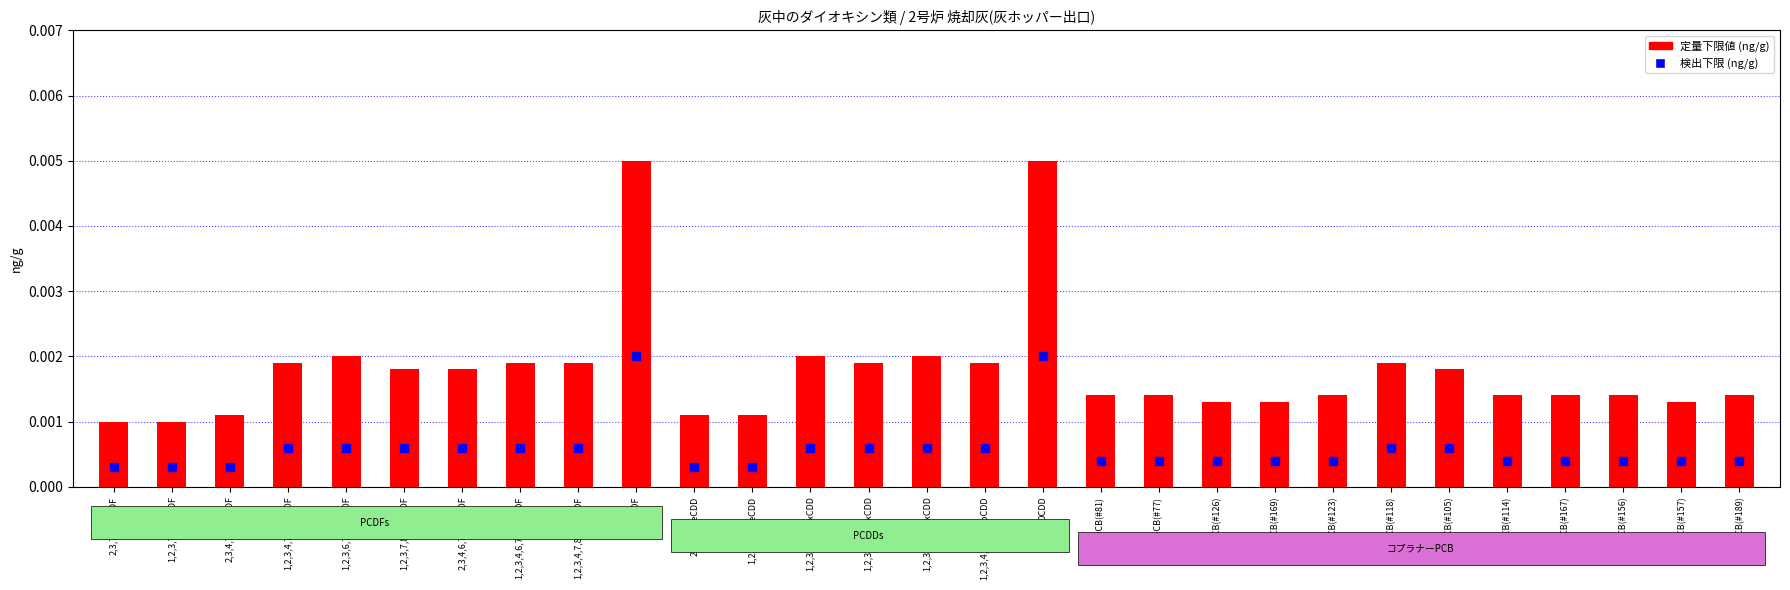

Which series has the widest spread of Y values?

定量下限値 (ng/g)